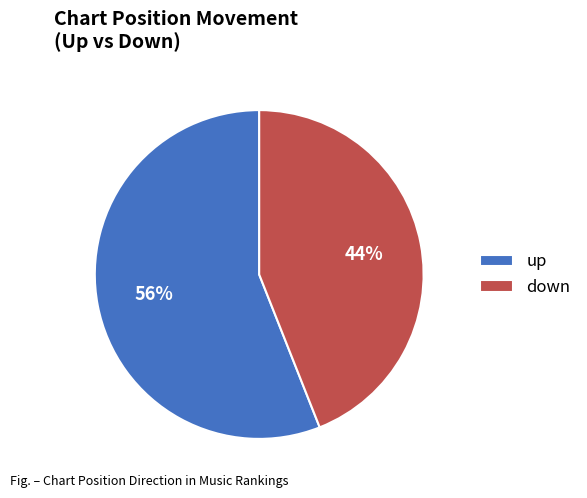

Count the number of slices in the pie.

2